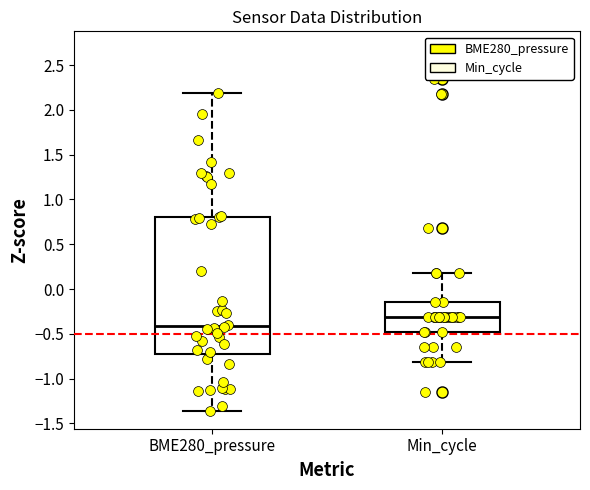

Which box is the tallest, from its lower edge to its upper edge?

BME280_pressure